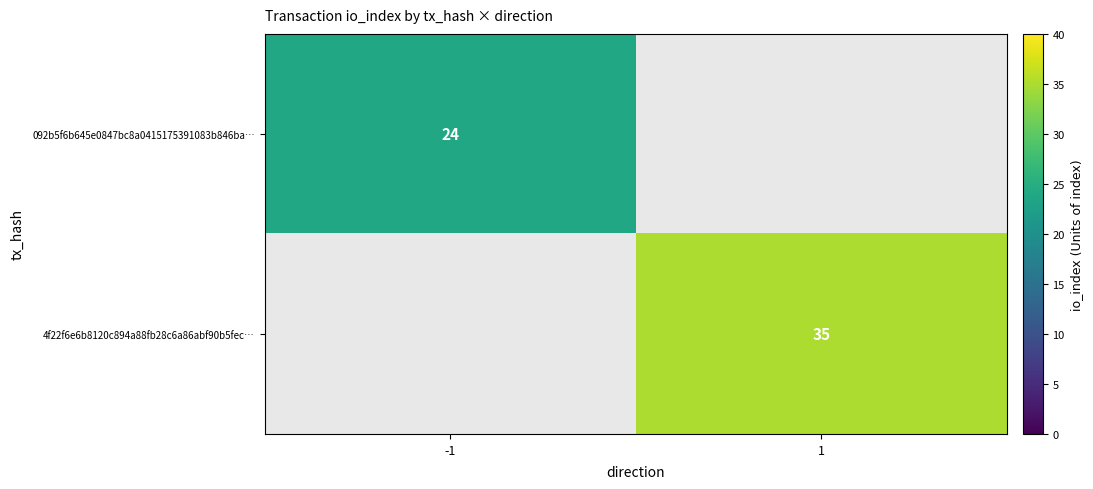

Which category has the lowest value across all series?

1